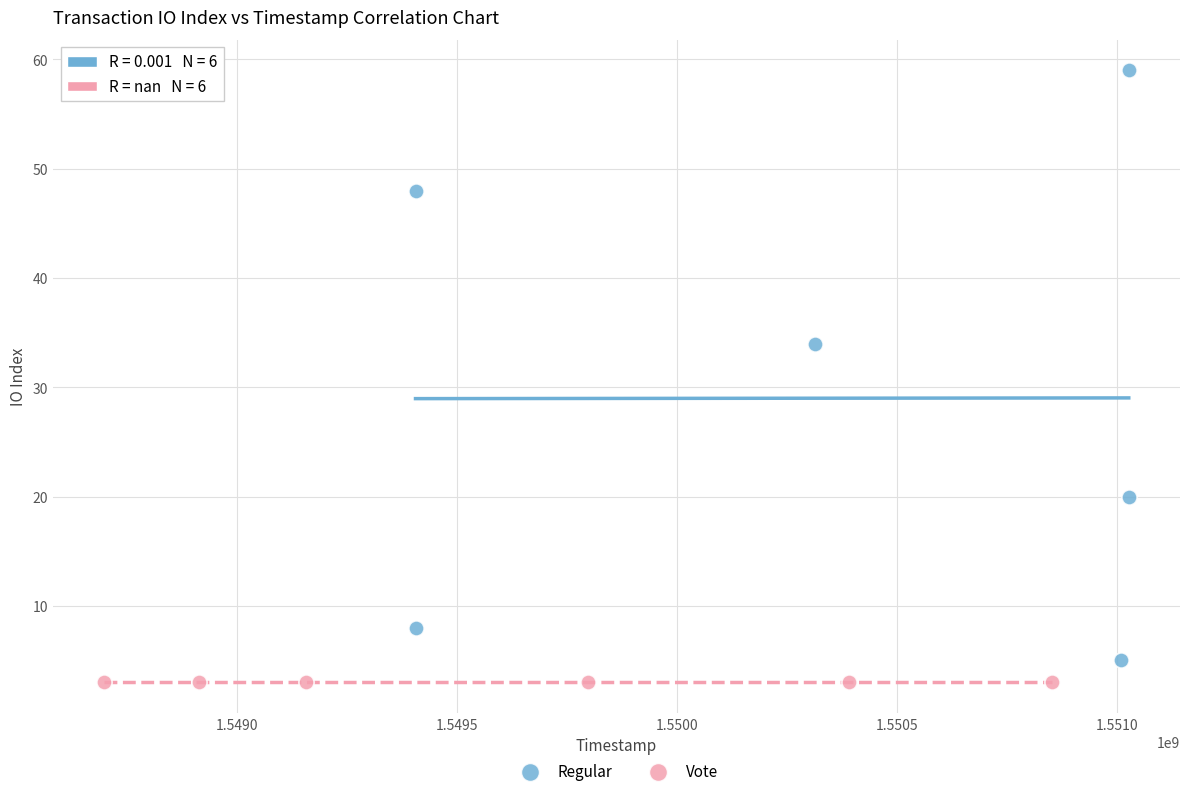

Which series contains the highest Y value?

Regular